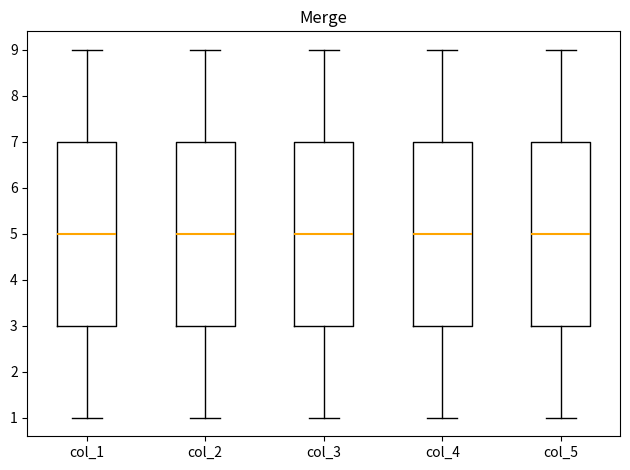

Reading left to right, read every box against the y-axis: the position of its median line, the range the box covers, and the ends of its whiskers. The values are not printed on the chart, so give them approximately, as read against the axis.

col_1: median 5, box 3 to 7, whiskers 1 to 9
col_2: median 5, box 3 to 7, whiskers 1 to 9
col_3: median 5, box 3 to 7, whiskers 1 to 9
col_4: median 5, box 3 to 7, whiskers 1 to 9
col_5: median 5, box 3 to 7, whiskers 1 to 9